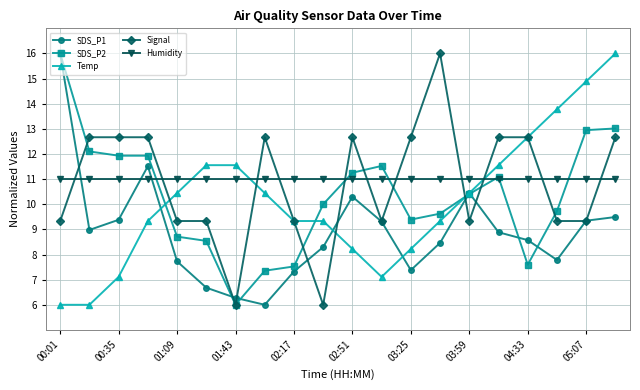

Which series ends up on top after the final intersection of SDS_P1 and Humidity?

Humidity